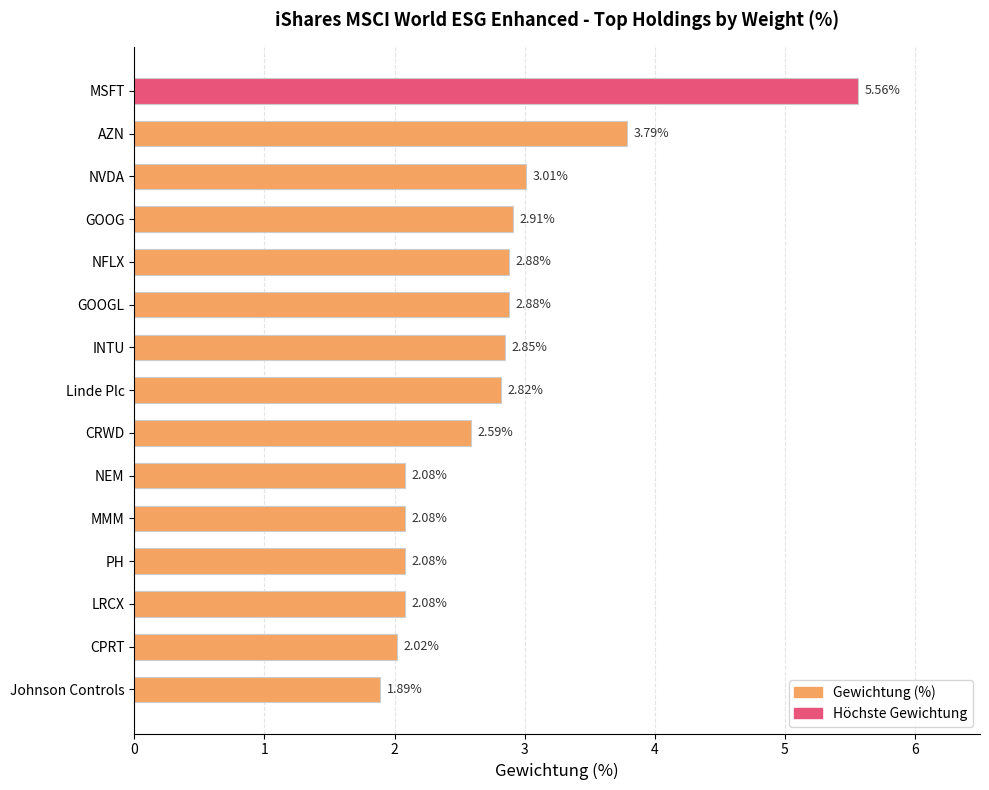

What is the difference between the maximum and minimum values?

3.7